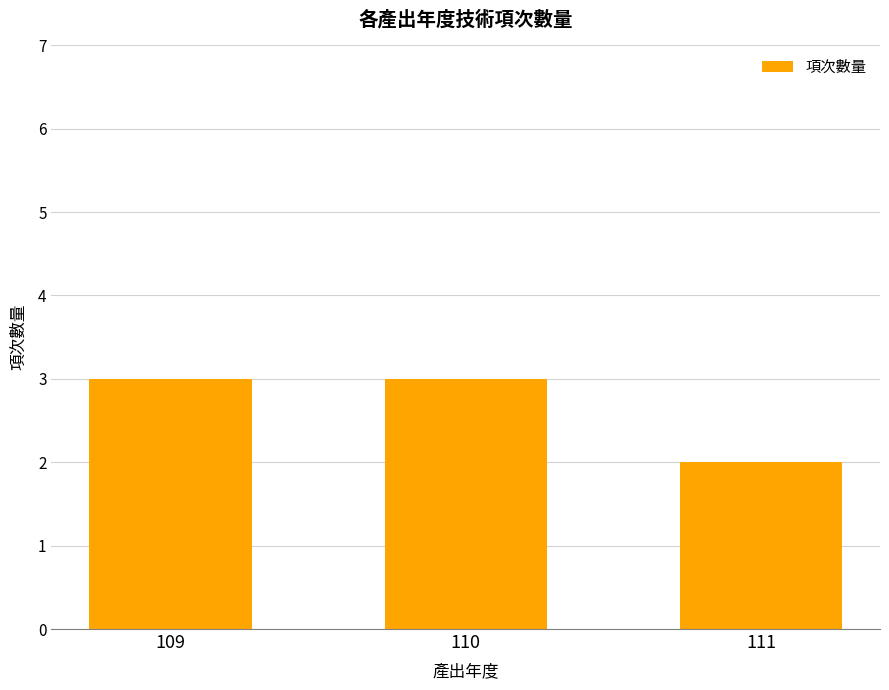

What is the ratio of the value at 110 to the value at 109?

1.0